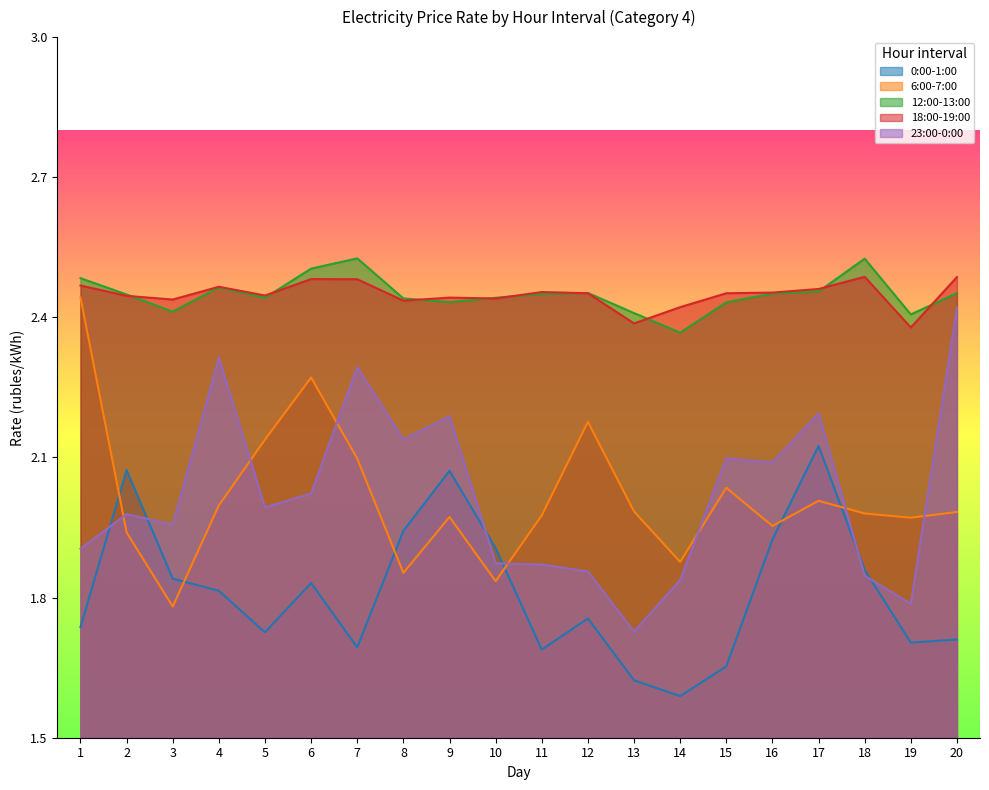

The 18:00-19:00 series shows 2.5 at 1. True or false?

True